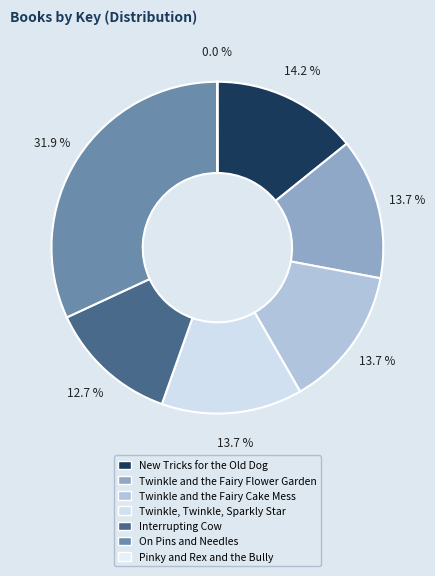

Which slice is the smallest?

Pinky and Rex and the Bully